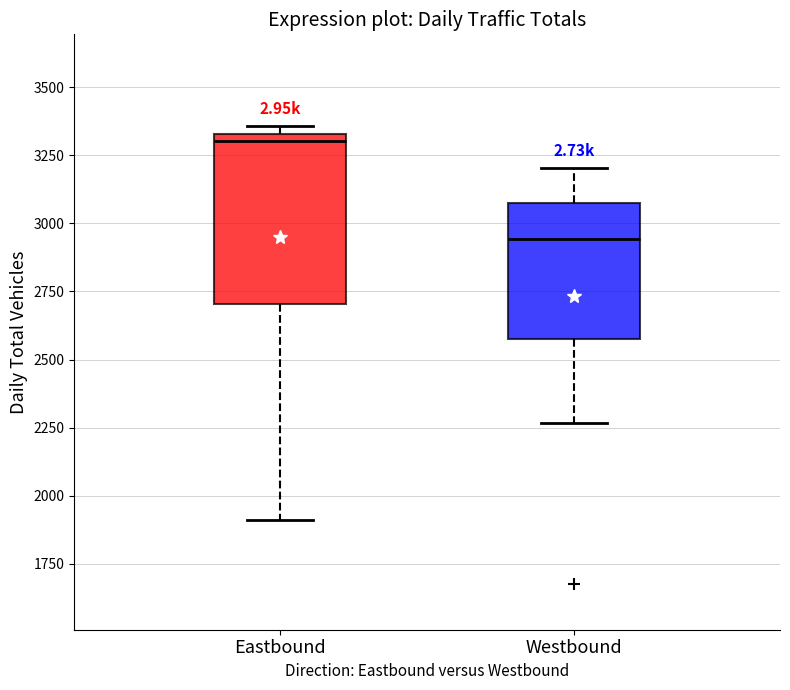

Reading left to right, transcribe this box plot: for each box, give where its median line is, the range the box spans, and where its two whiskers end, as read against the y-axis. The values are not printed on the chart, so give them approximately, as read against the axis.

Eastbound: median 3300, box 2700 to 3350, whiskers 1900 to 3350 (just above the box's upper edge)
Westbound: median 2950, box 2600 to 3100, whiskers 2250 to 3200